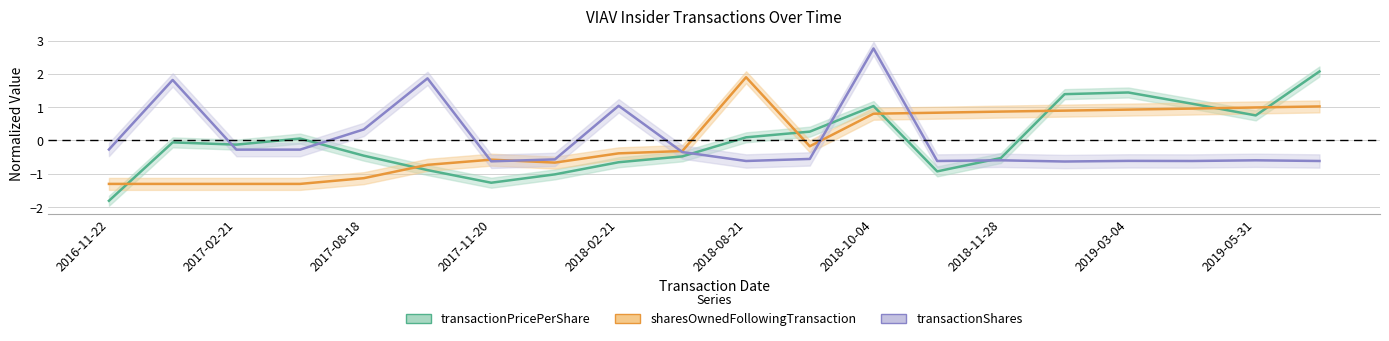

Reading right to left, list all the values displayed in this chart.

transactionPricePerShare: 2.1	0.8	1.1	1.4	1.4	-0.5	-0.9	1.0	0.3	0.1	-0.5	-0.7	-1.0	-1.3	-0.9	-0.5	0.1	-0.1	-0.1	-1.8
sharesOwnedFollowingTransaction: 1.0	1.0	1.0	0.9	0.9	0.9	0.8	0.8	-0.2	1.9	-0.3	-0.4	-0.7	-0.6	-0.7	-1.1	-1.3	-1.3	-1.3	-1.3
transactionShares: -0.6	-0.6	-0.6	-0.6	-0.6	-0.6	-0.6	2.8	-0.6	-0.6	-0.3	1.0	-0.6	-0.6	1.9	0.3	-0.3	-0.3	1.8	-0.3